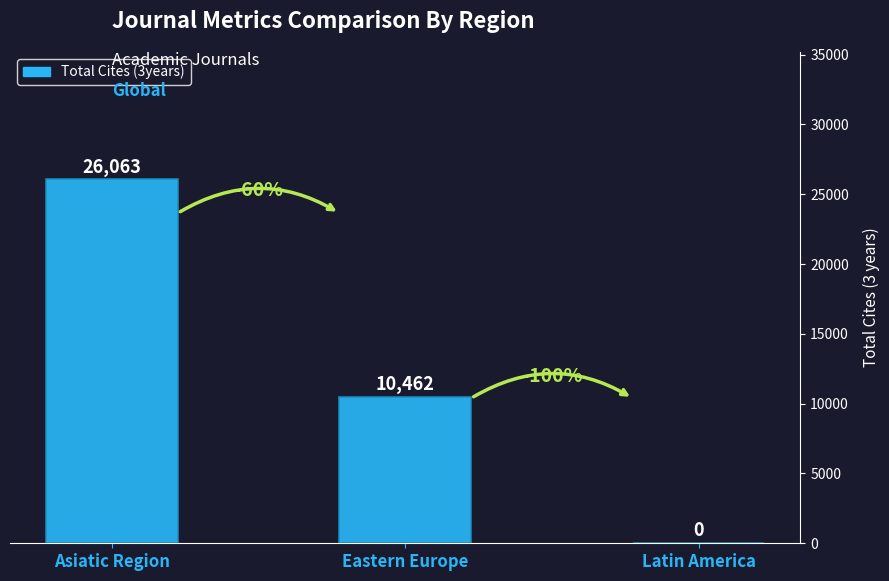

How many series are shown in this chart?

1